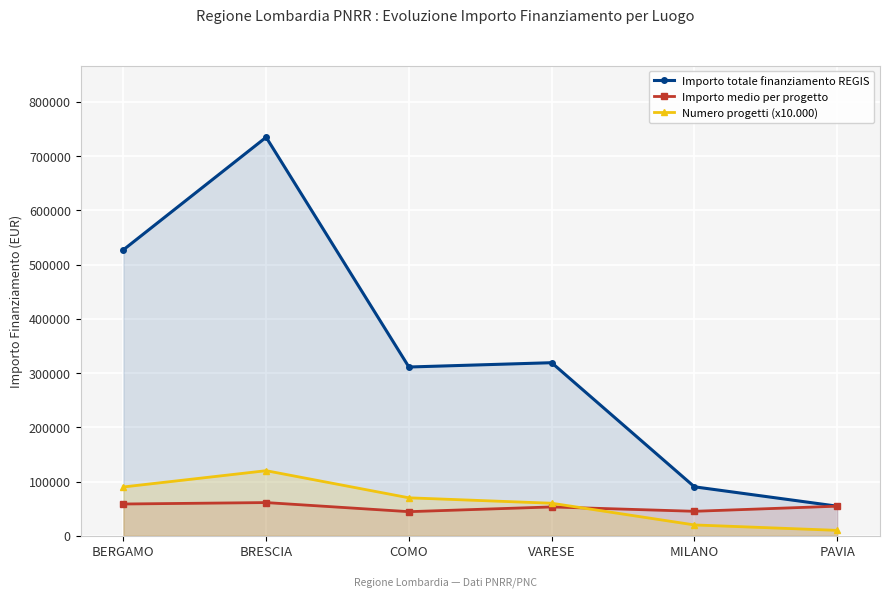

The value of Importo totale finanziamento REGIS at MILANO is 152306.5. True or false?

False